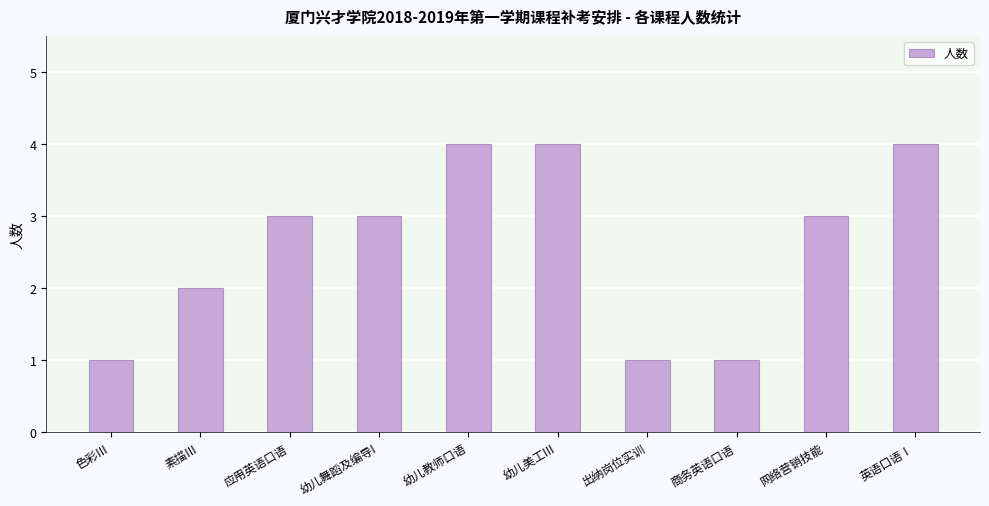

Reading left to right, what are all the values shown in this chart?

色彩Ⅲ=1	素描Ⅲ=2	应用英语口语=3	幼儿舞蹈及编导I=3	幼儿教师口语=4	幼儿美工III=4	出纳岗位实训=1	商务英语口语=1	网络营销技能=3	英语口语Ⅰ=4